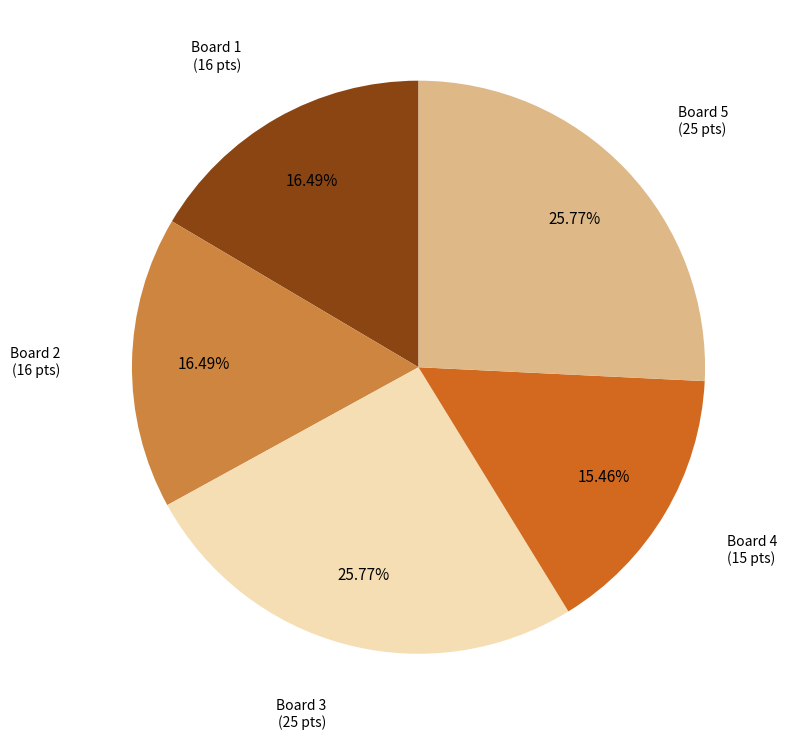

Is there any slice that represents more than half of the pie?

No